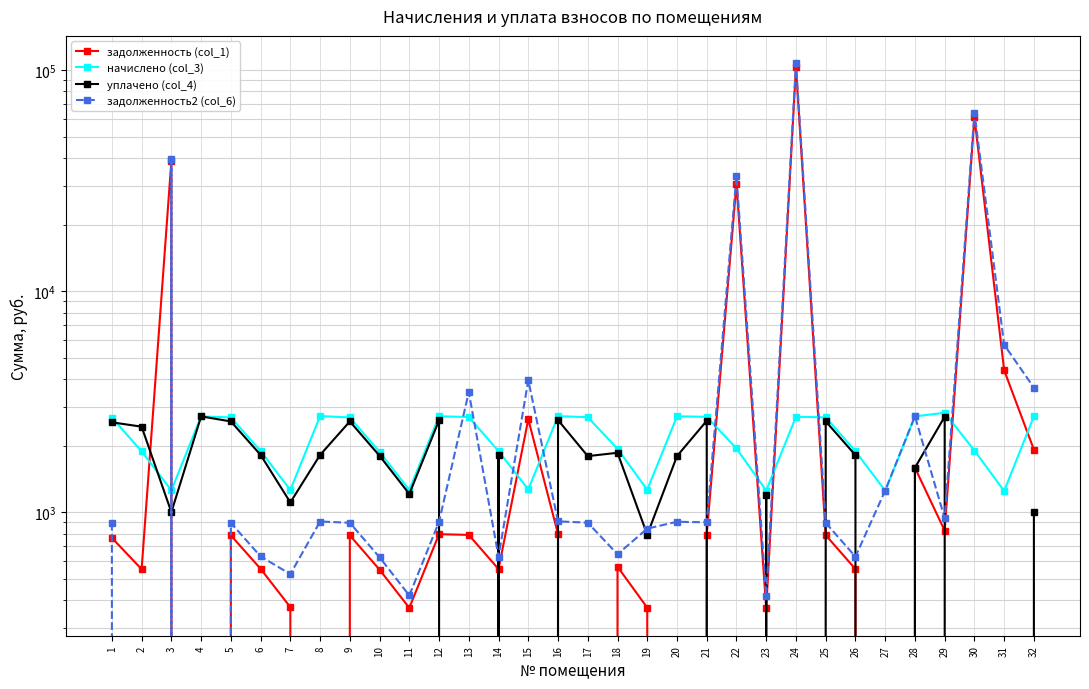

At which label does начислено (col_3) reach its minimum?

31